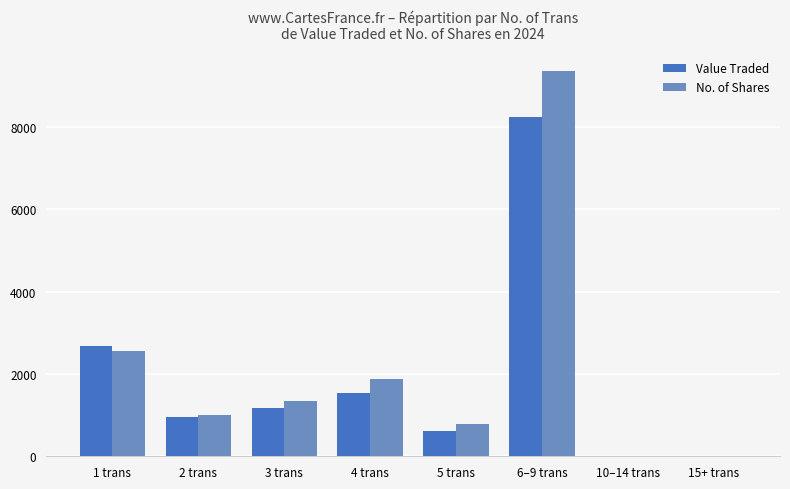

The Value Traded series shows 965 at 2 trans. True or false?

True